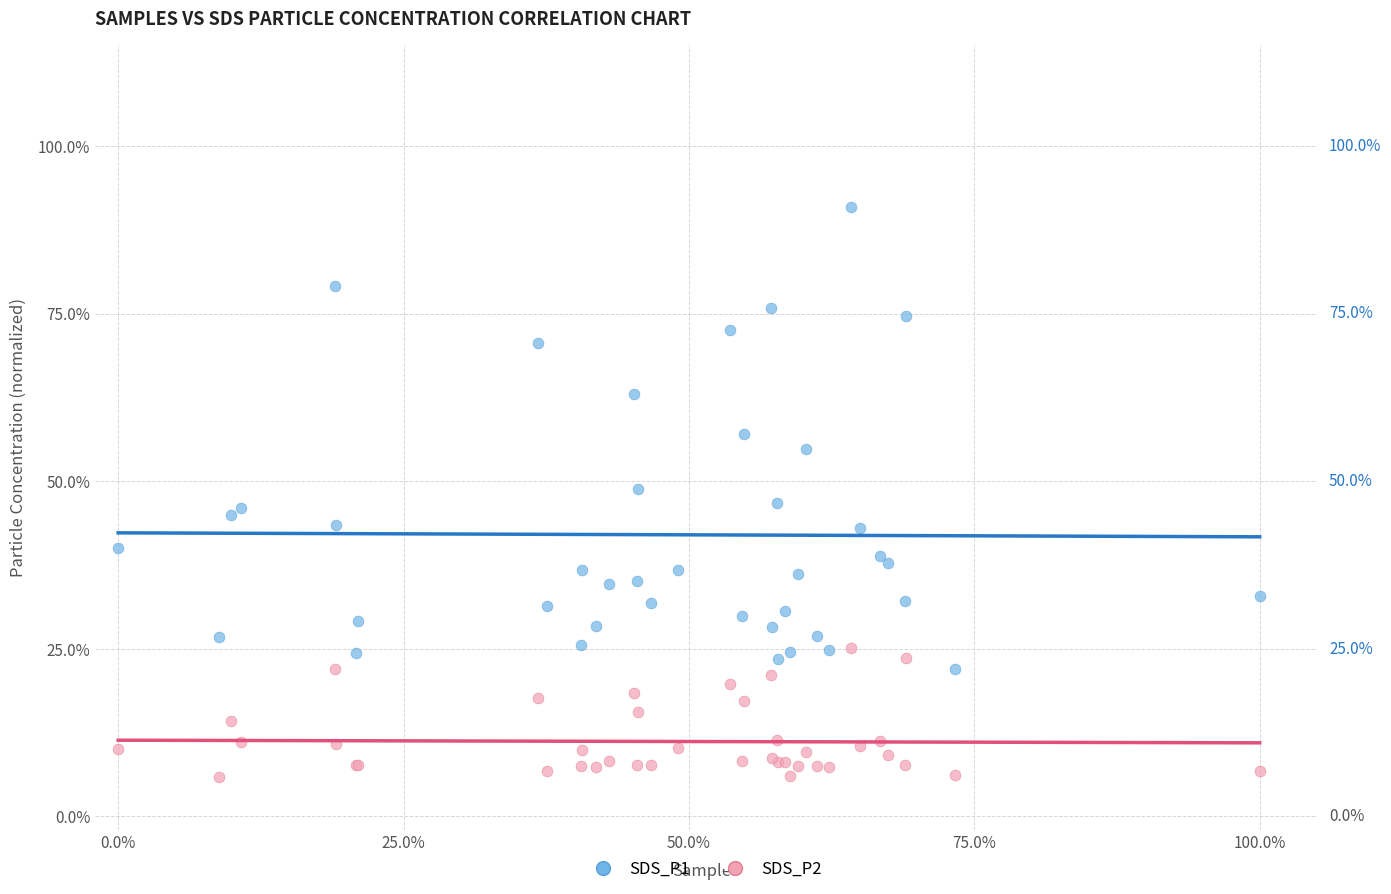

What are all the series names shown in the legend?

SDS_P1, SDS_P2